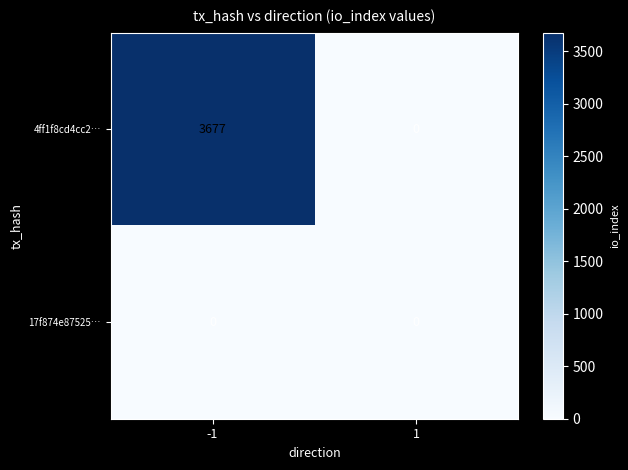

The 4ff1f8cd4cc2… series shows 3677 at -1. True or false?

True